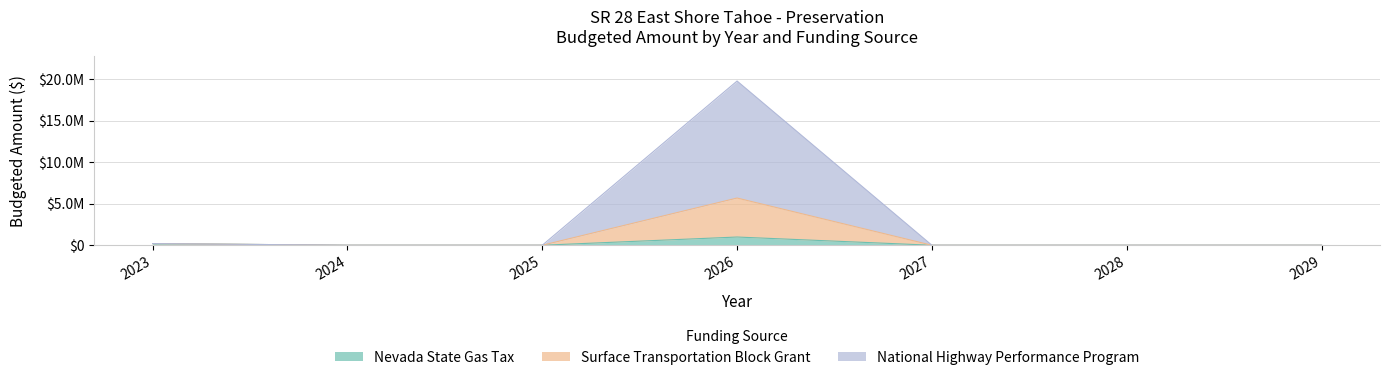

Which category has the lowest value in the Nevada State Gas Tax series?

2024